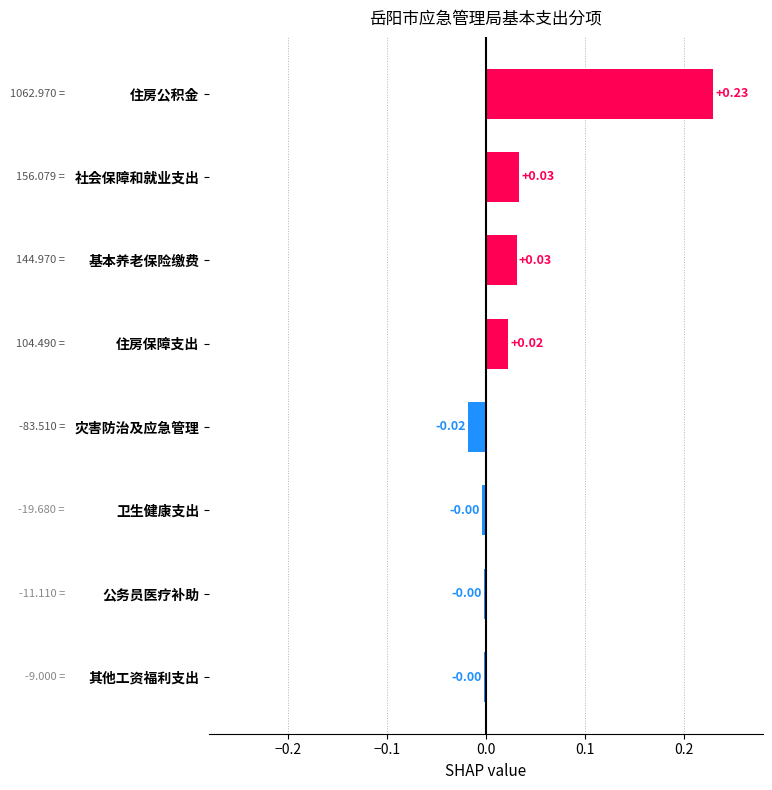

At which category does the chart reach its peak across all series?

住房公积金